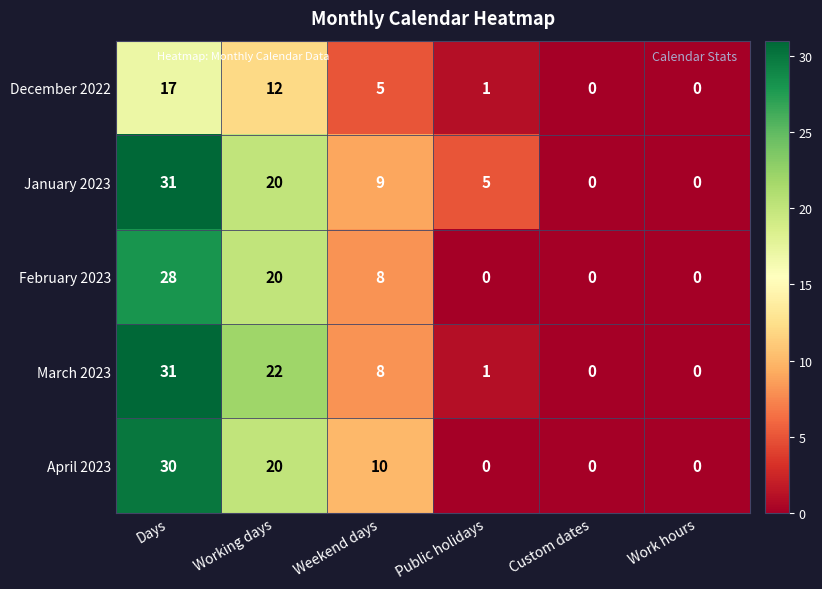

The value of April 2023 at Working days is 20. True or false?

True